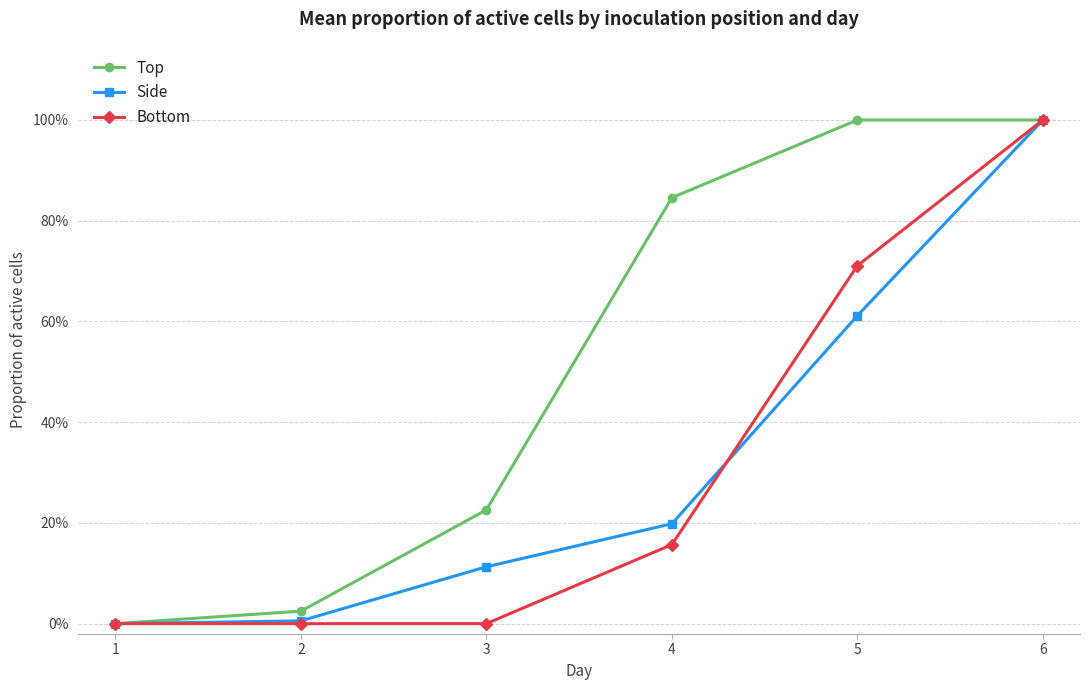

Is this an area chart (filled region under the line)?

No